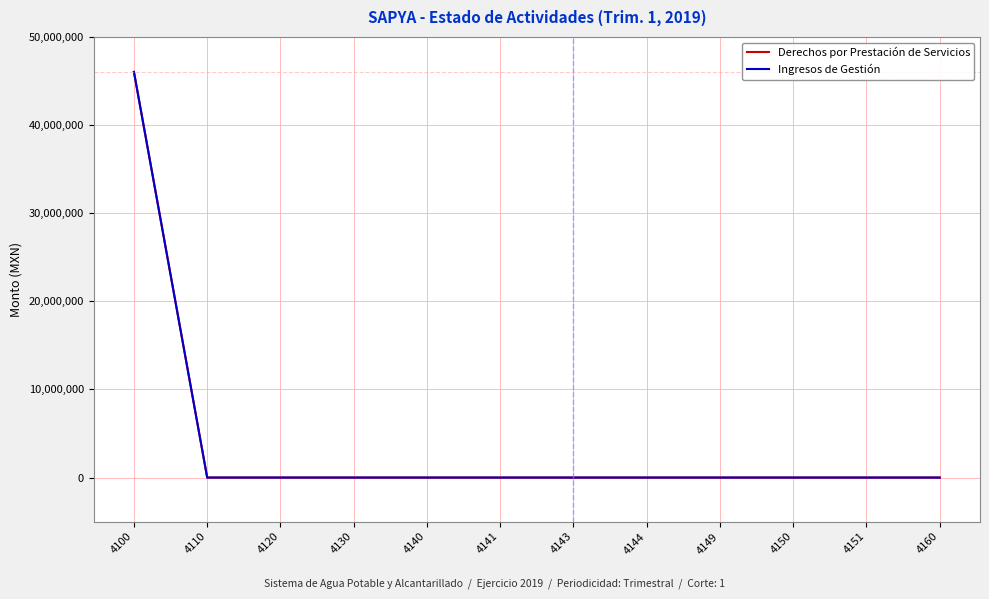

At which category is the sum across all series the highest?

4100